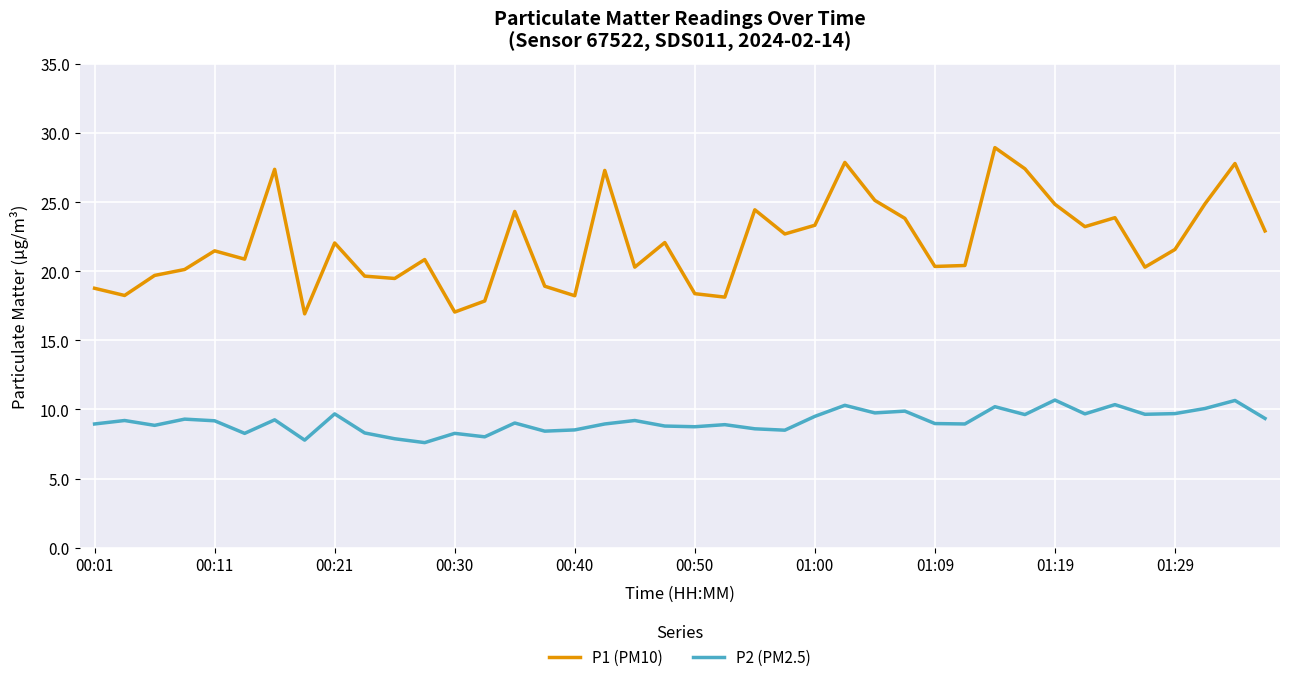

What is the difference between the maximum and minimum values in the P1 (PM10) series?

12.0